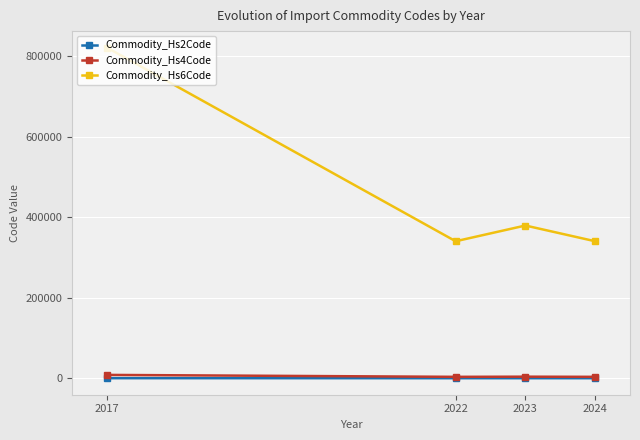

What is the approximate value of Commodity_Hs6Code at 2017?

821210.0